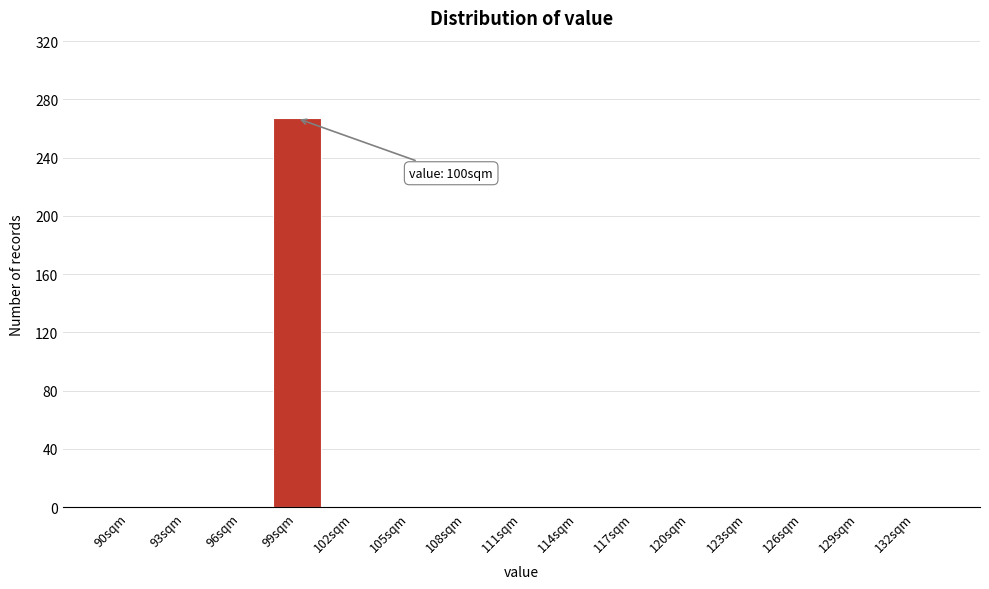

Reading right to left, transcribe all the data shown in this chart.

132sqm=0	129sqm=0	126sqm=0	123sqm=0	120sqm=0	117sqm=0	114sqm=0	111sqm=0	108sqm=0	105sqm=0	102sqm=0	99sqm=267	96sqm=0	93sqm=0	90sqm=0